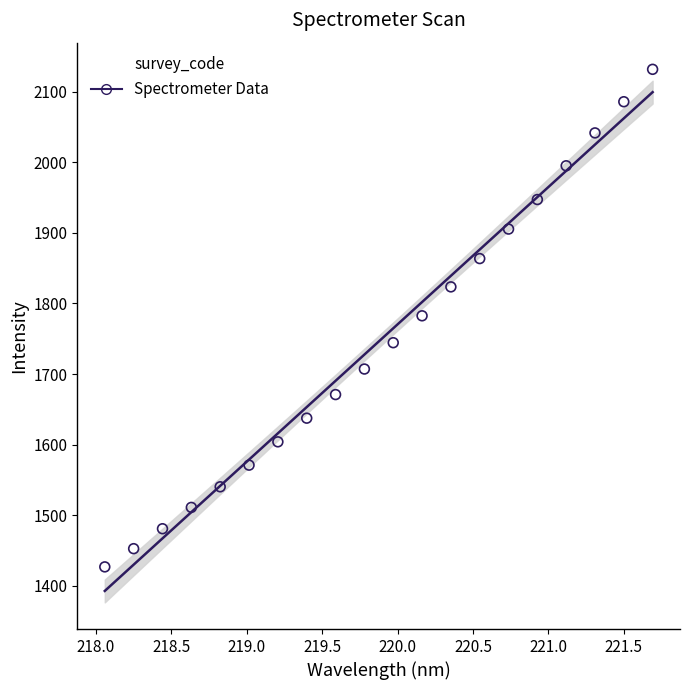

What is the range of X values (max minus min)?

3.6